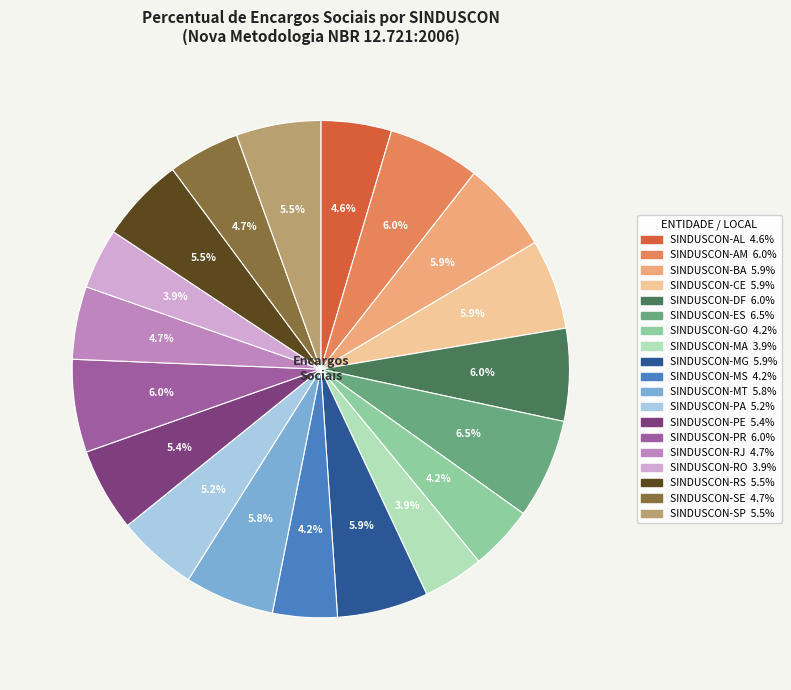

To the nearest percent, what is the difference between the SINDUSCON-RS and SINDUSCON-PR slice percentages?

1%